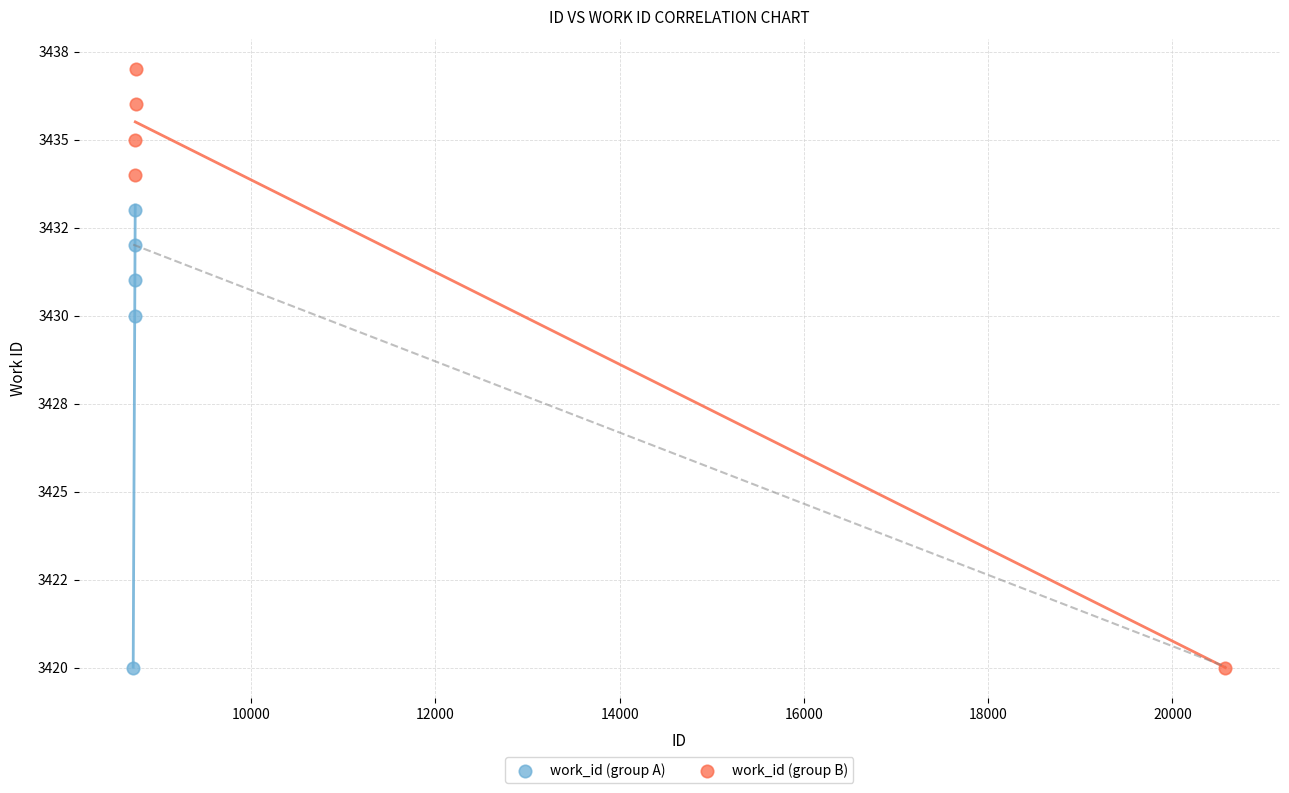

What are all the series names shown in the legend?

work_id (group A), work_id (group B)